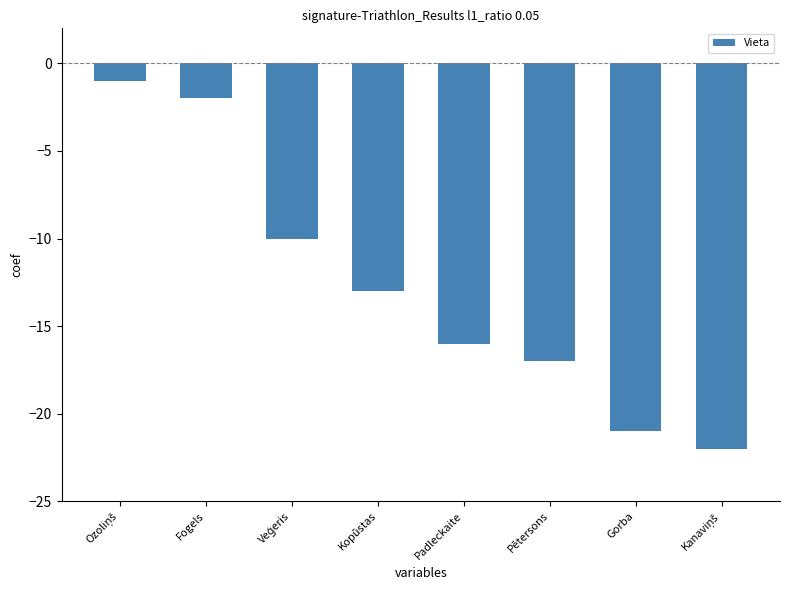

Are the bars grouped side by side (vs. stacked)?

No